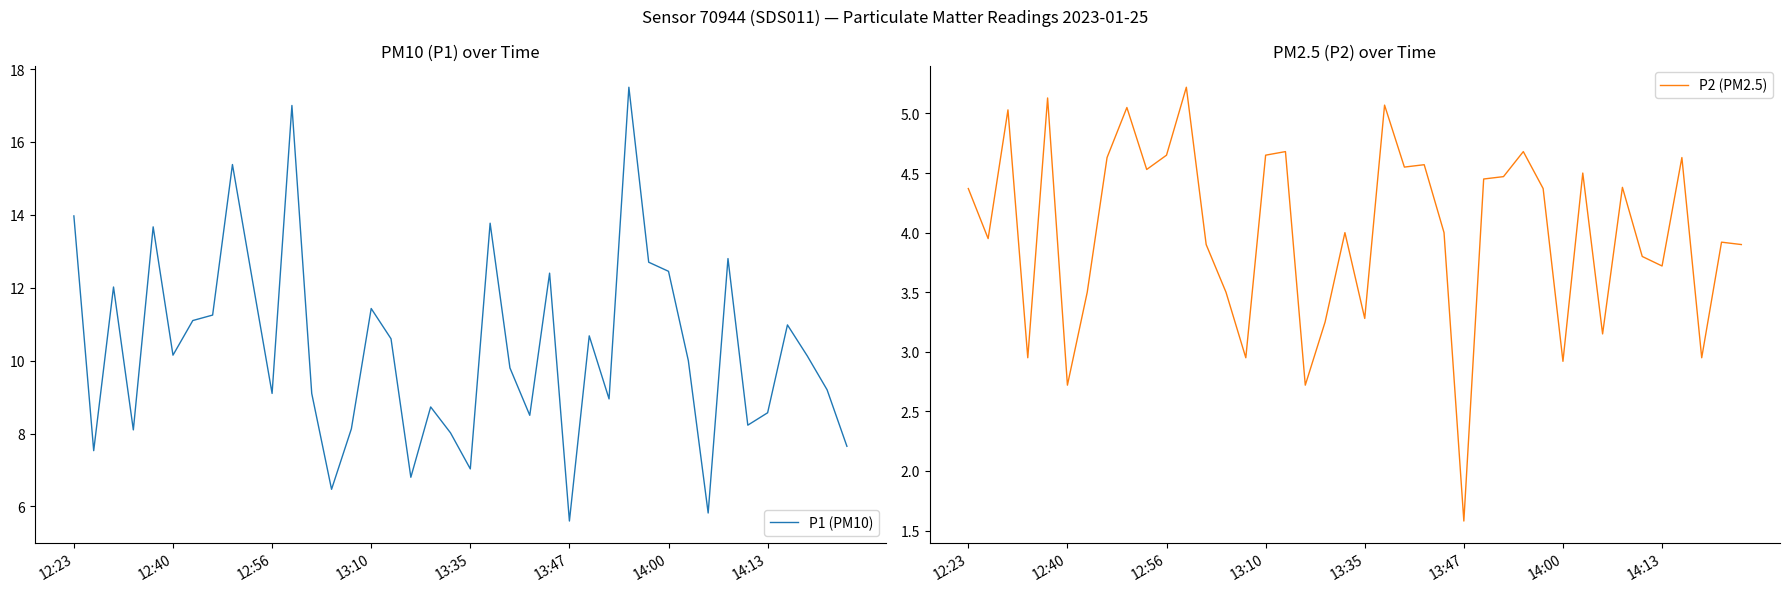

At which label does P2 (PM2.5) first exceed 4?

12:23